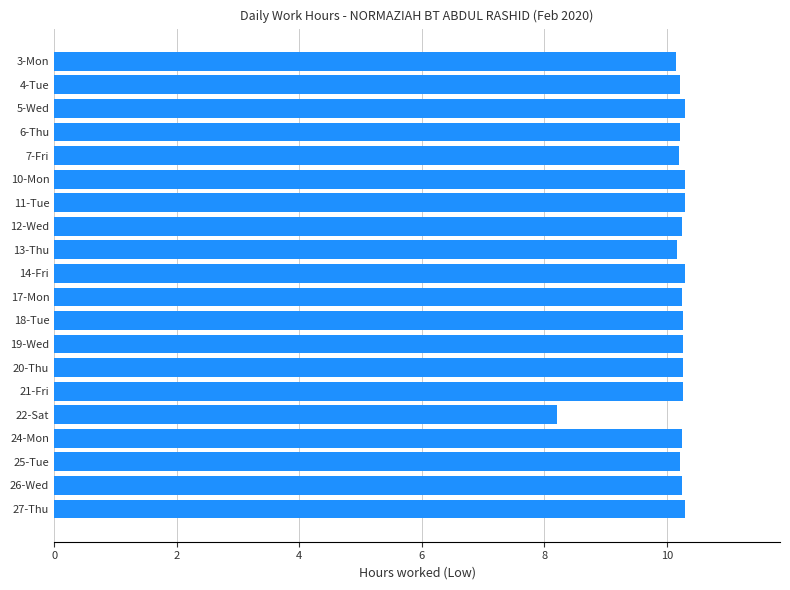

Where is the data nearest to the value 9?

22-Sat